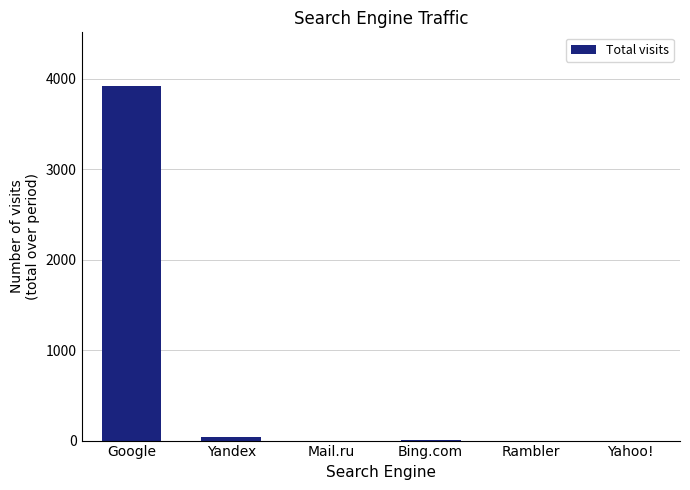

Which label corresponds to the largest value in the chart?

Google